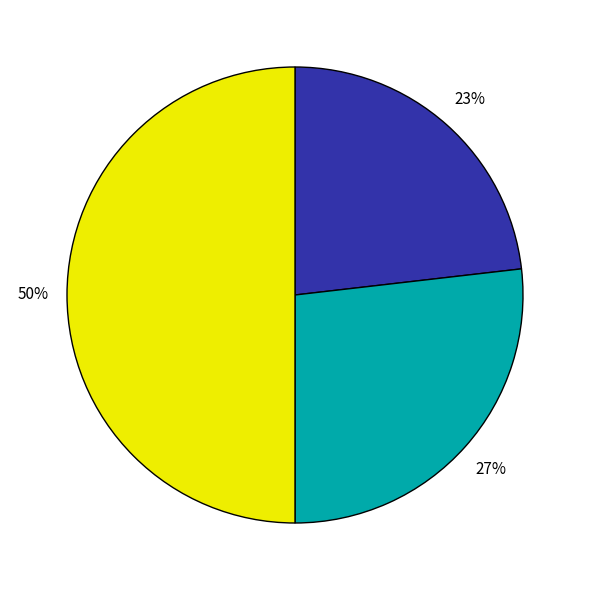

To the nearest percent, what is the difference between the largest and smallest slice percentages?

27%